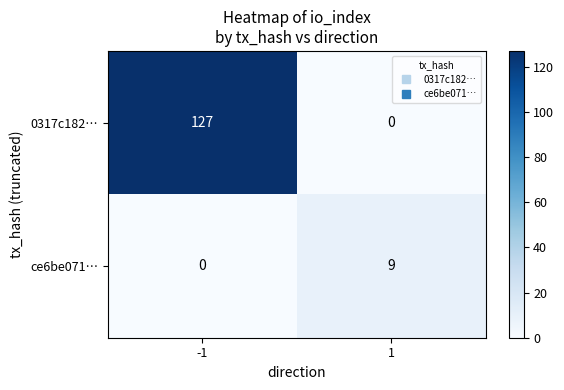

Read the 0317c182… value at -1, to the nearest 50.

150